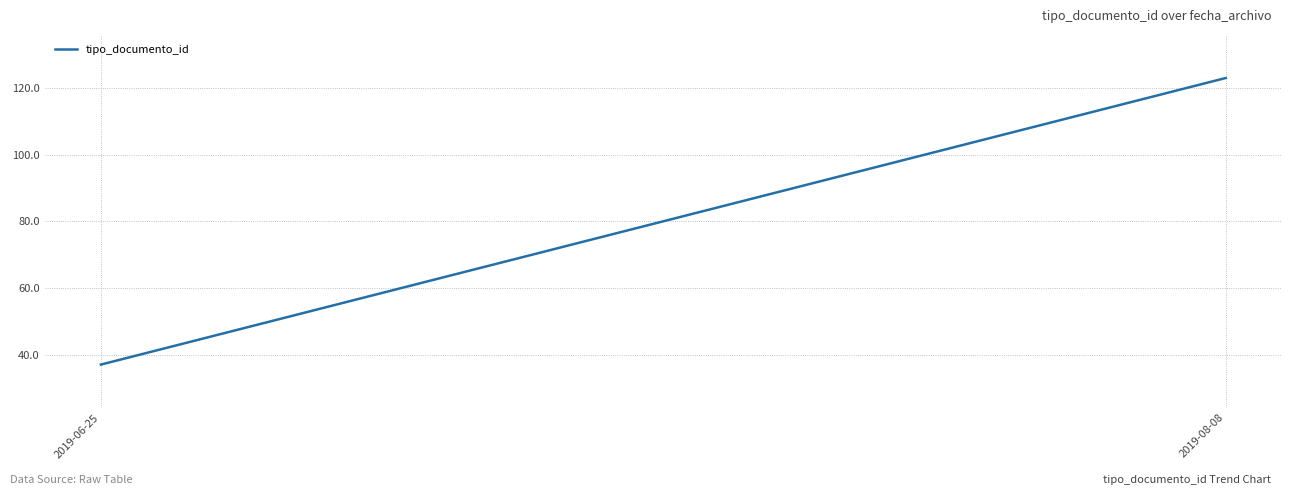

List the labels in order of value, smallest first.

2019-06-25, 2019-08-08